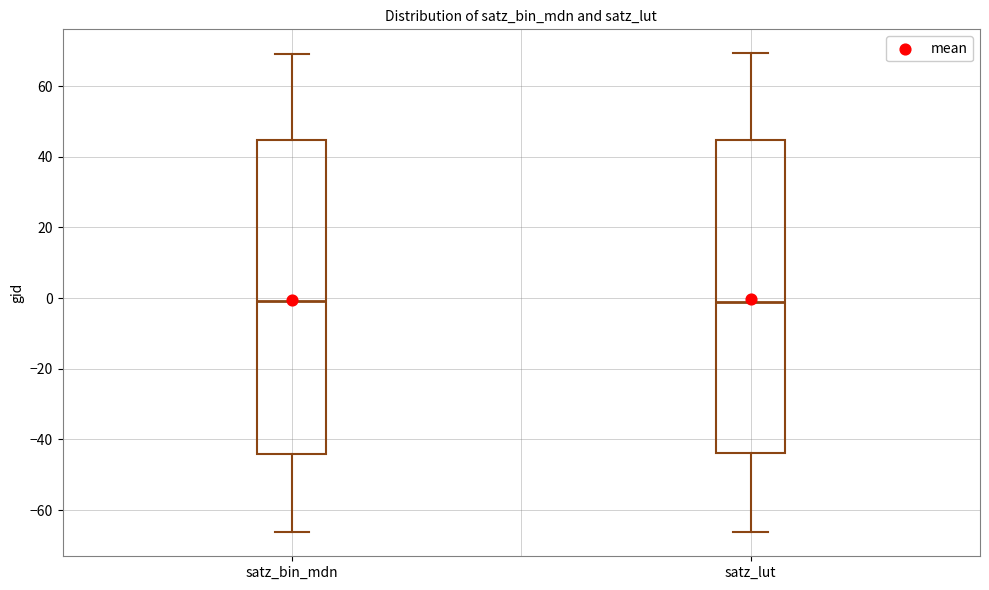

Reading left to right, read every box against the y-axis: the position of its median line, the range the box covers, and the ends of its whiskers. The values are not printed on the chart, so give them approximately, as read against the axis.

satz_bin_mdn: median 0, box -44 to 44, whiskers -66 to 70
satz_lut: median -2, box -44 to 44, whiskers -66 to 70